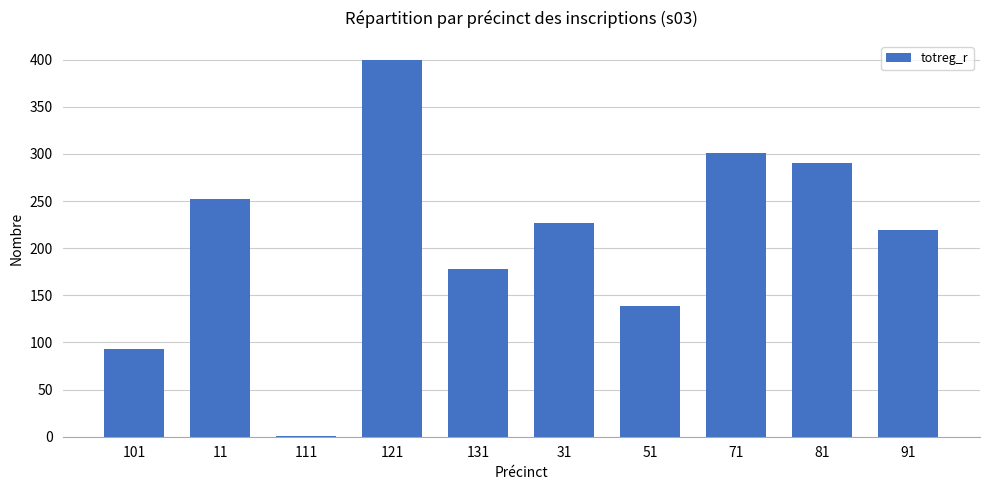

Where is the data nearest to the value 200?

91